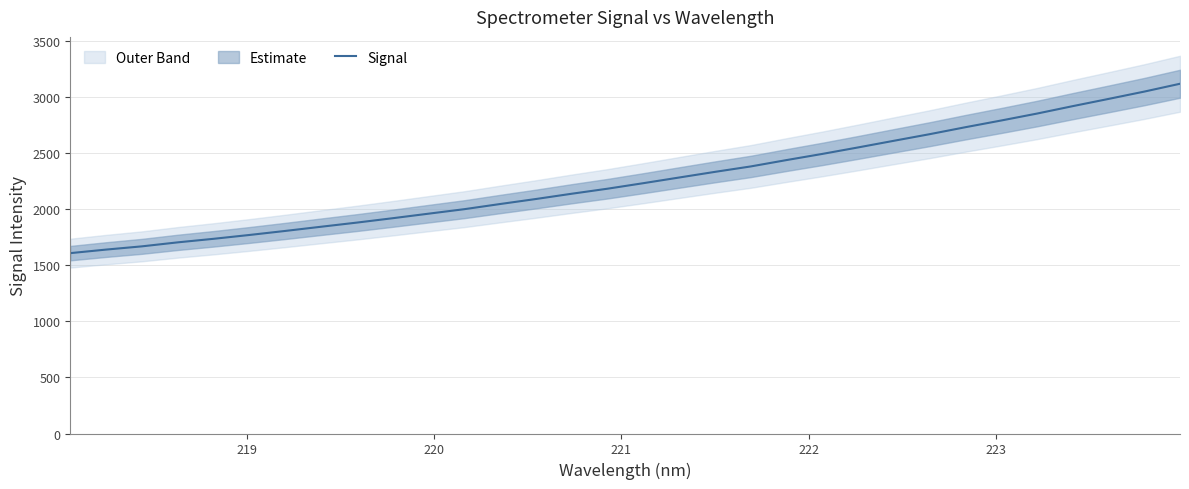

What is the highest value of the Signal series?

3120.8